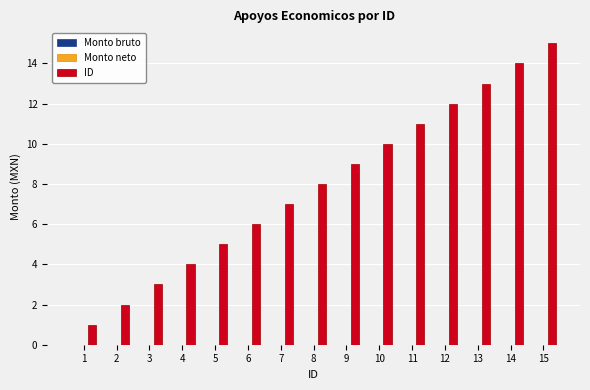

What is the maximum value shown in the chart?

15